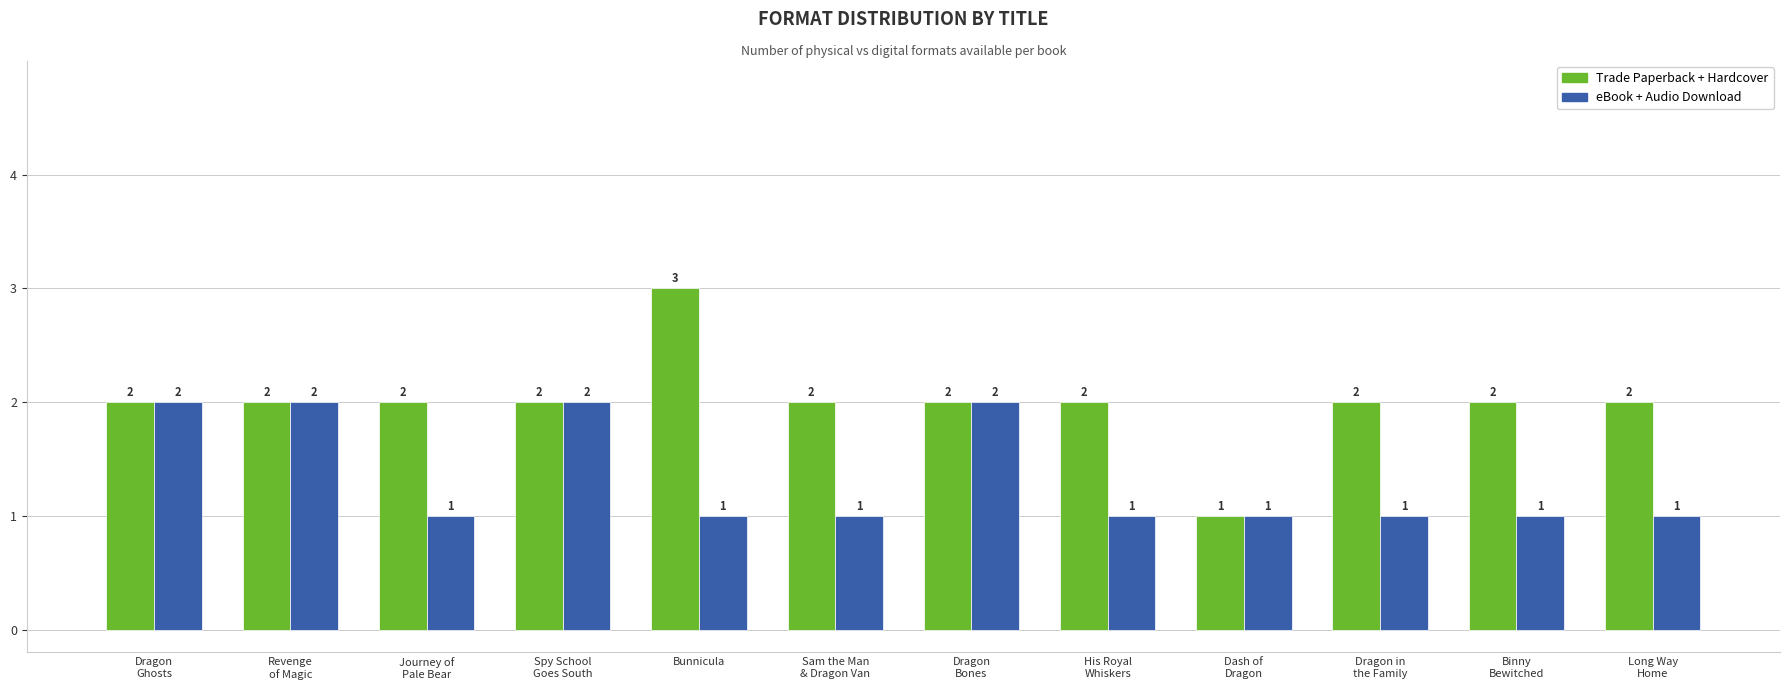

The Trade Paperback + Hardcover series shows 3 at Journey of
Pale Bear. True or false?

False